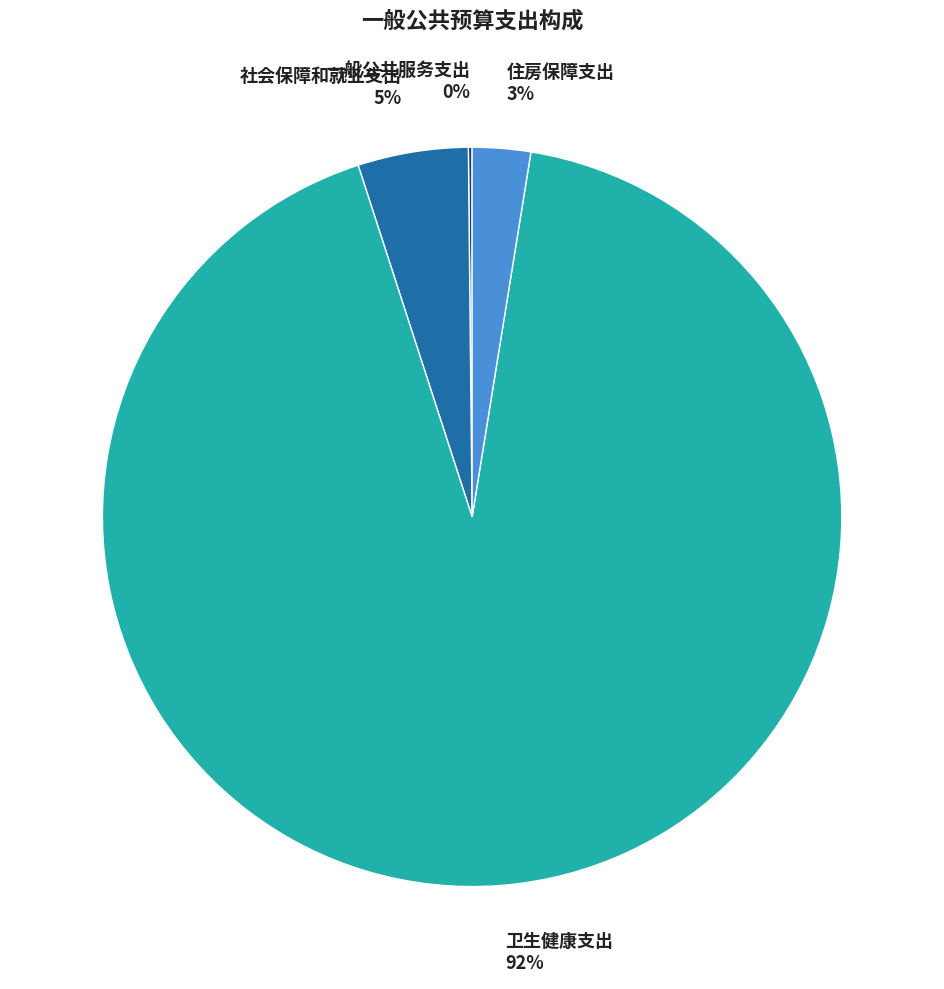

To the nearest percent, what is the average slice percentage?

25%